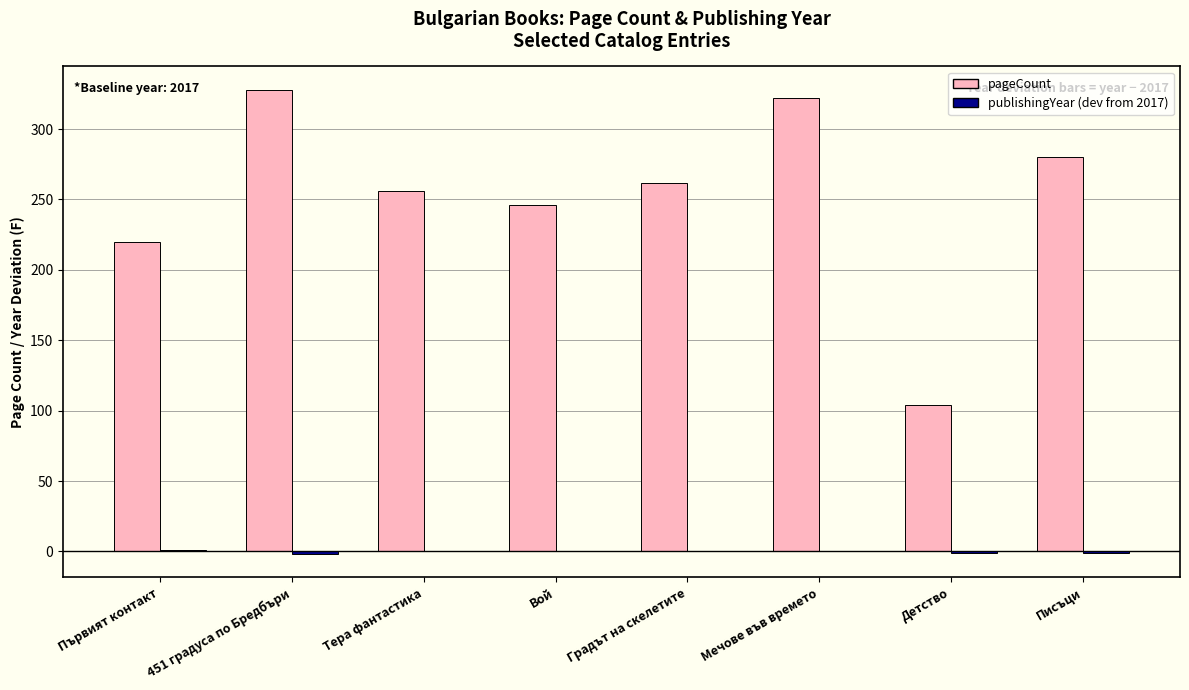

How many data points does each series have?

8